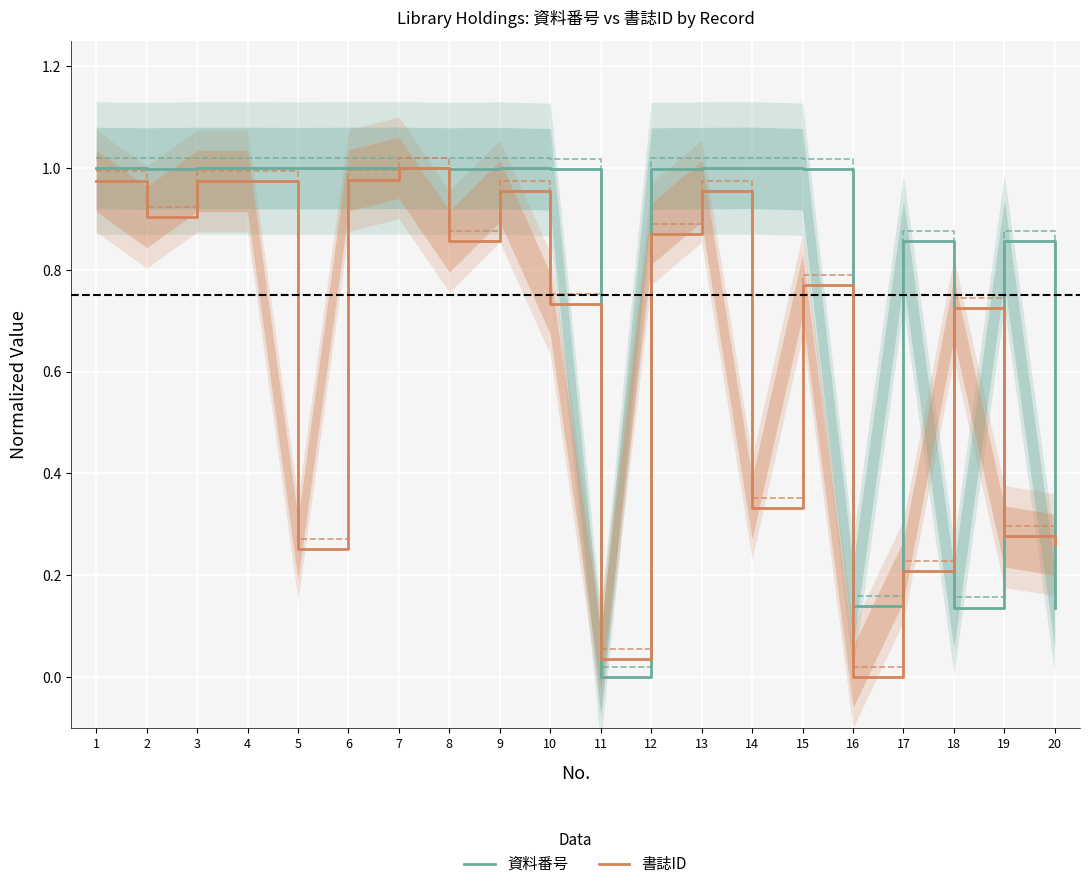

Which series has the largest total across all categories?

資料番号